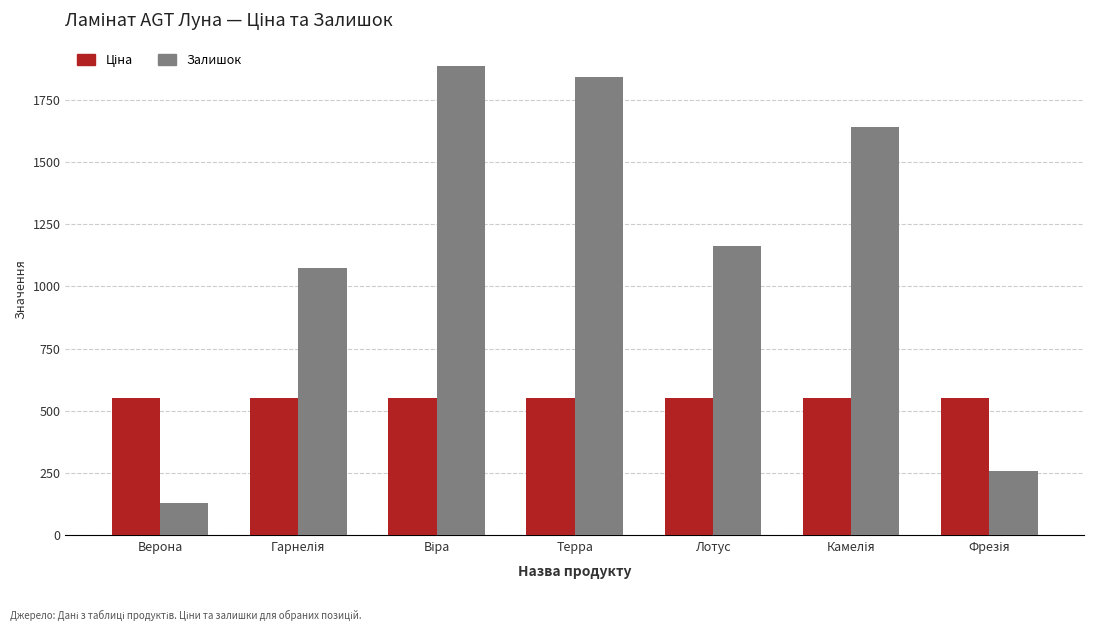

What is the difference between the maximum and minimum values in the Залишок series?

1757.0